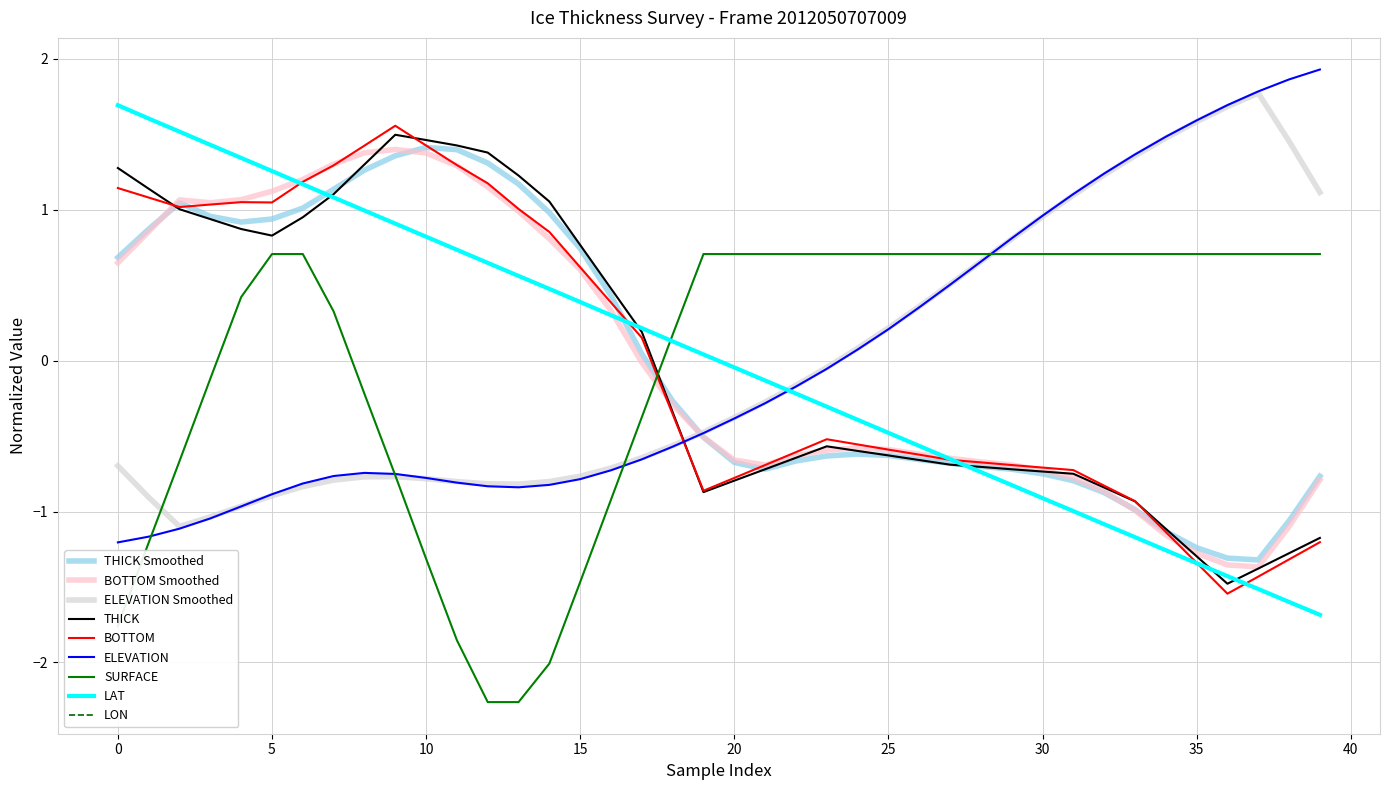

What is the greatest value displayed?

1.9